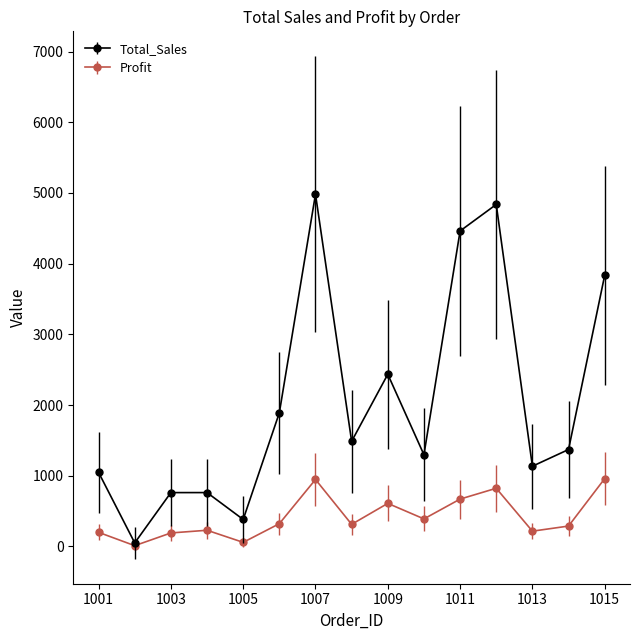

At how many categories does at least one series exceed 2227?

5